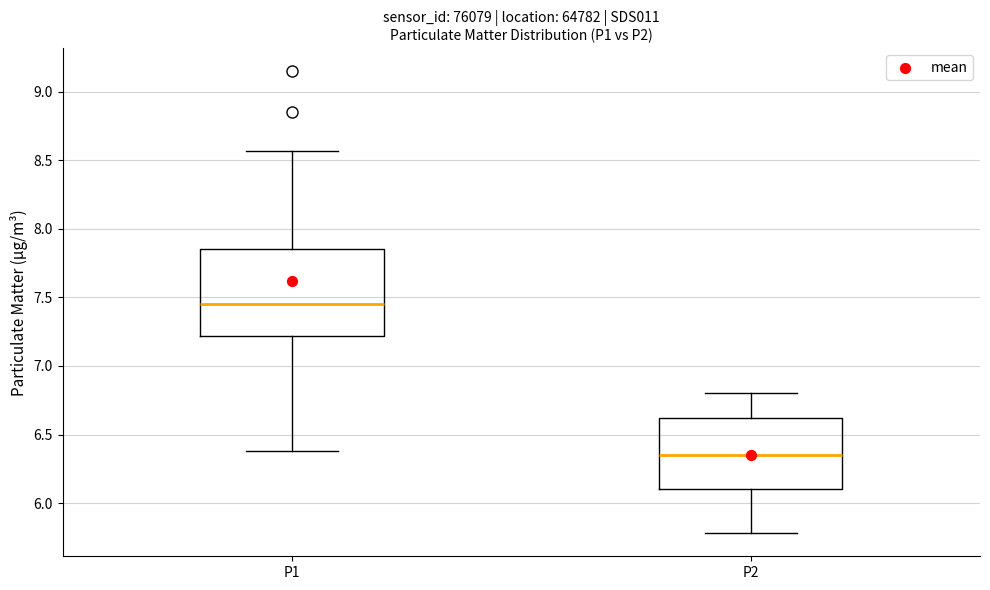

Reading left to right, transcribe this box plot: for each box, give where its median line is, the range the box spans, and where its two whiskers end, as read against the y-axis. The values are not printed on the chart, so give them approximately, as read against the axis.

P1: median 7.45, box 7.20 to 7.85, whiskers 6.40 to 8.55
P2: median 6.35, box 6.10 to 6.60, whiskers 5.80 to 6.80